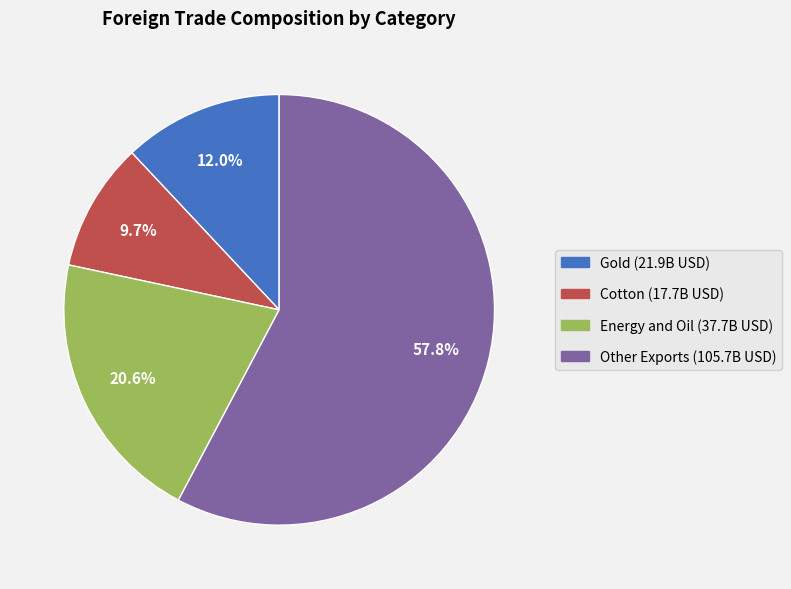

Does any single category account for the majority?

Yes